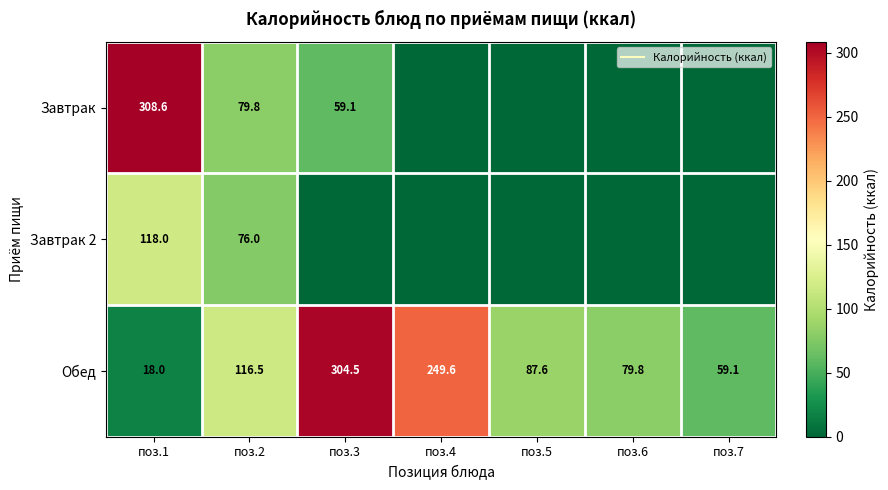

At поз.7, list the series in order from largest to smallest.

Обед, Завтрак, Завтрак 2